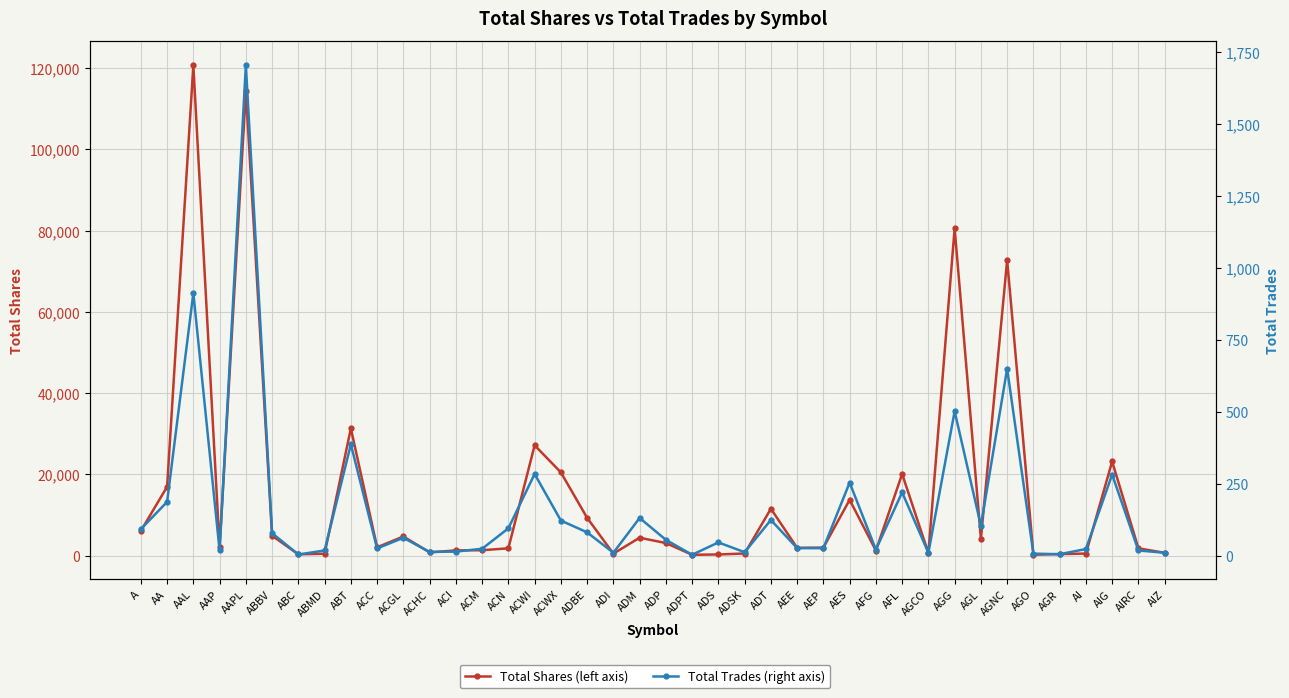

At which label does Total Shares reach its minimum?

ADPT